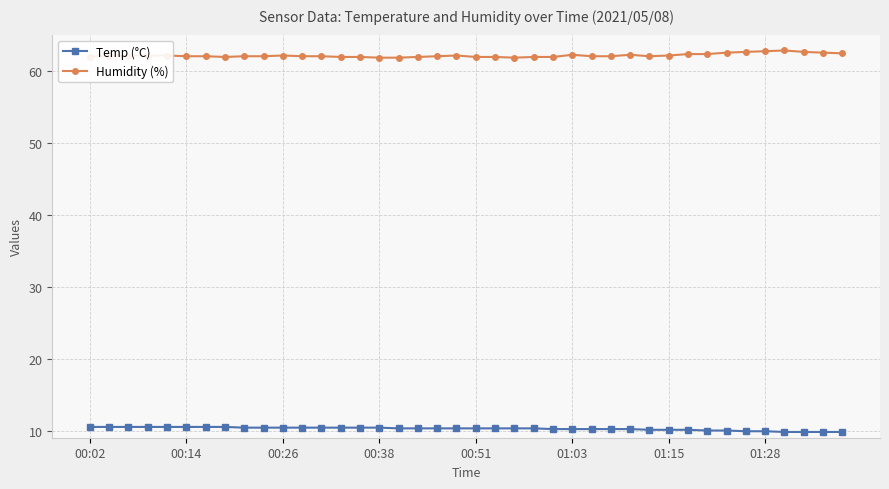

True or false: Humidity (%) and Temp (°C) cross at least once.

False